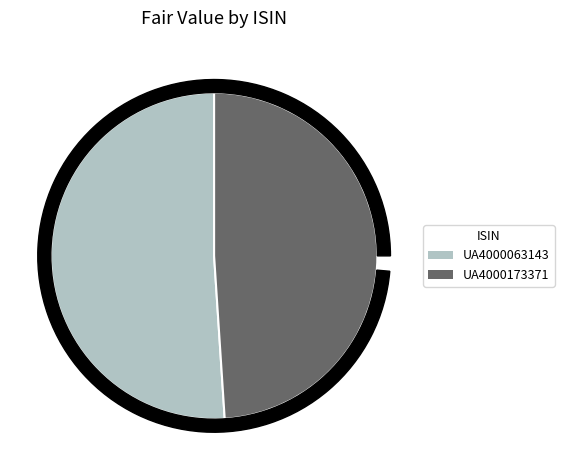

What is the total percentage of UA4000063143 and UA4000173371?

100.0%